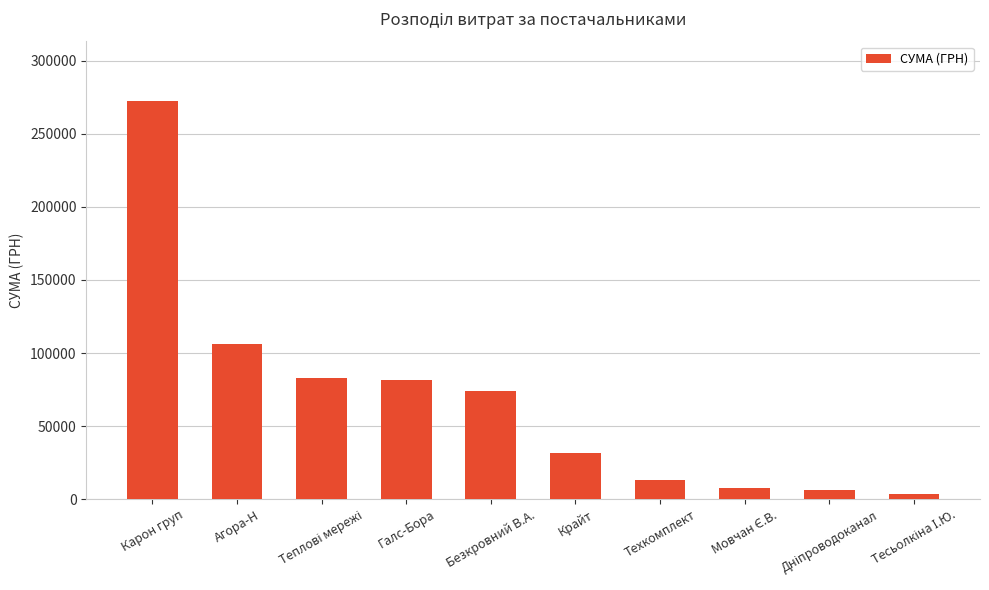

At which label is the value closest to 137904?

Агора-Н